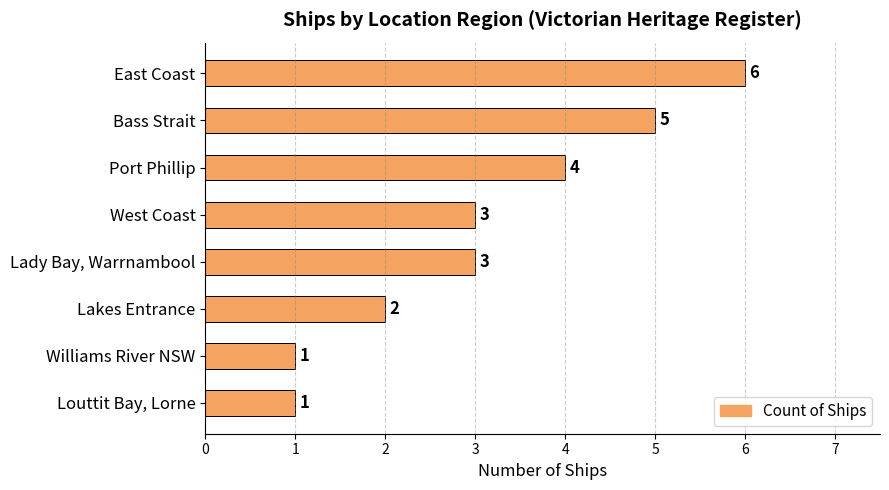

How many bars are there in total?

8